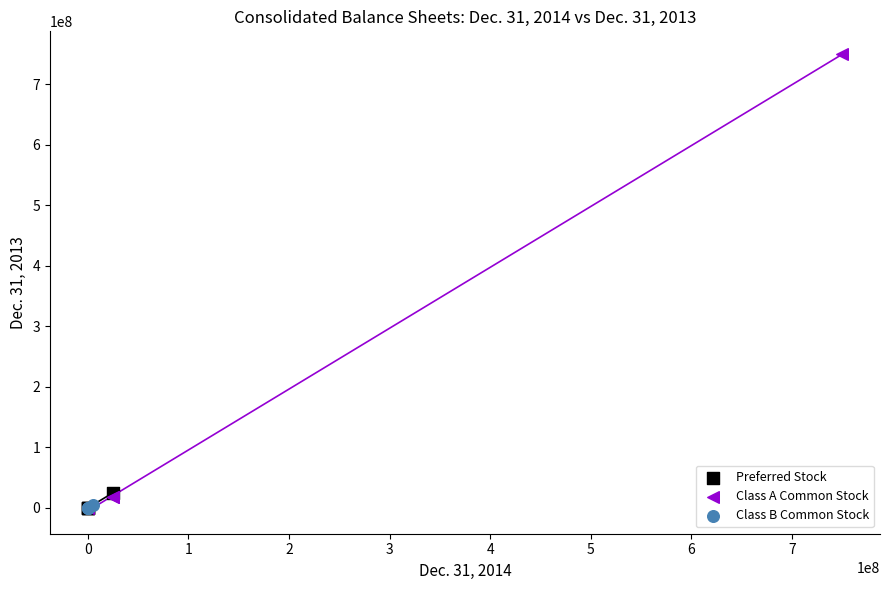

Which series has the widest spread of Y values?

Class A Common Stock